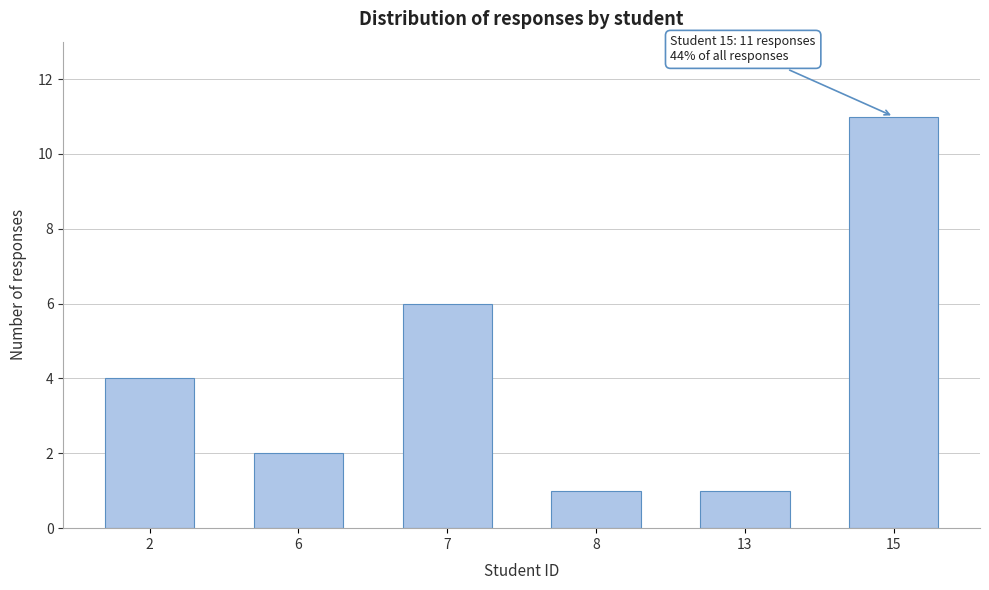

Reading left to right, transcribe all the data shown in this chart.

4	2	6	1	1	11